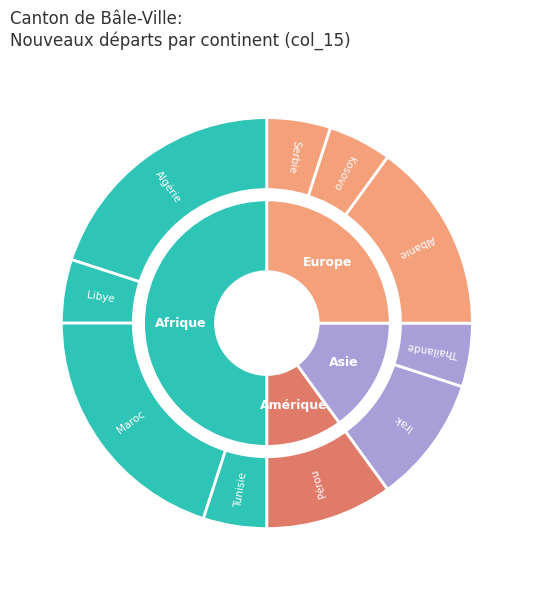

True or false: Afrique accounts for 64% of the total.

False